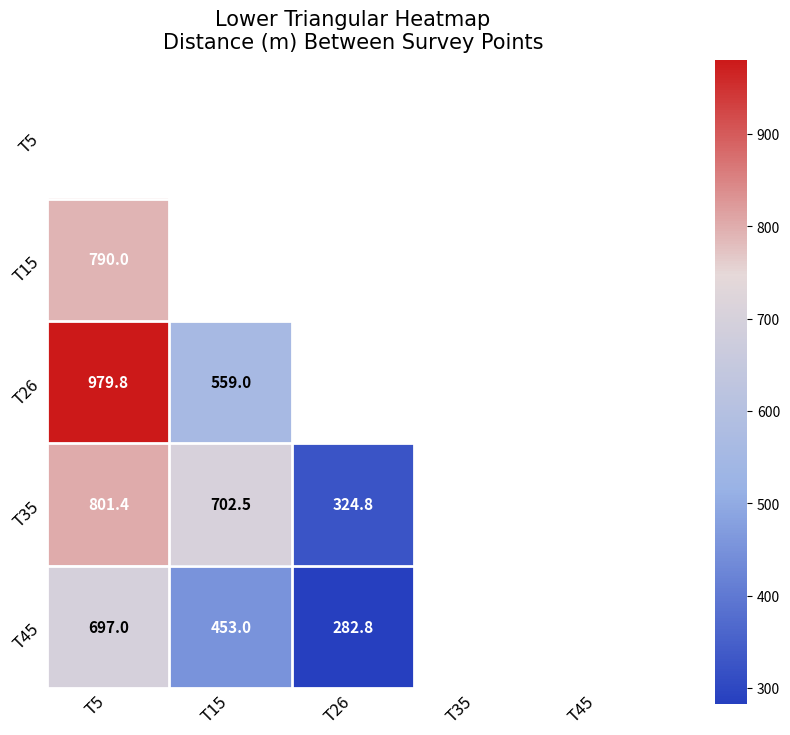

Is the value of T35 at T26 greater than the value of T45 at T26?

Yes